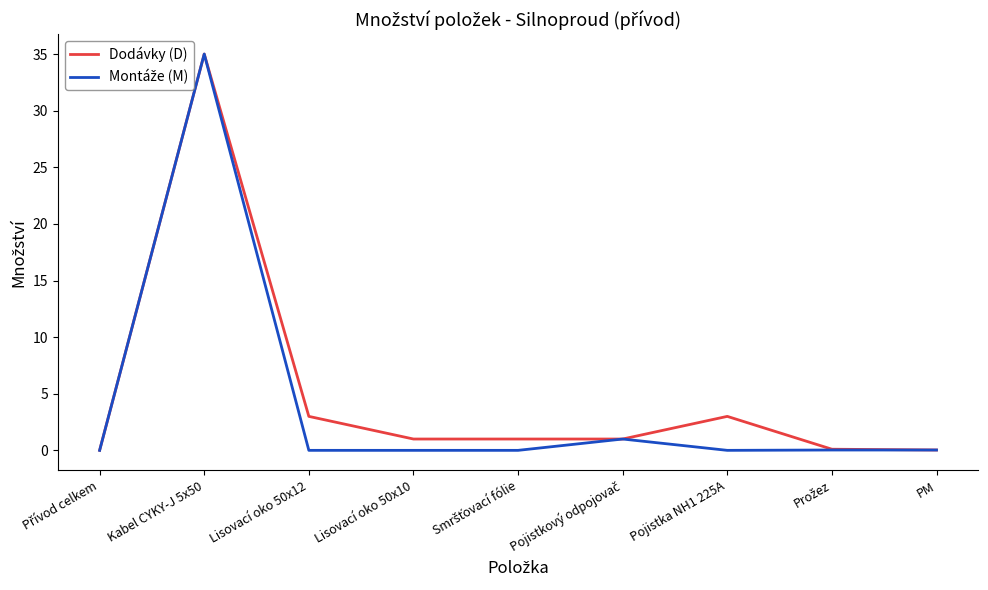

What is the spread (max minus min) of values at Lisovací oko 50x12?

3.0